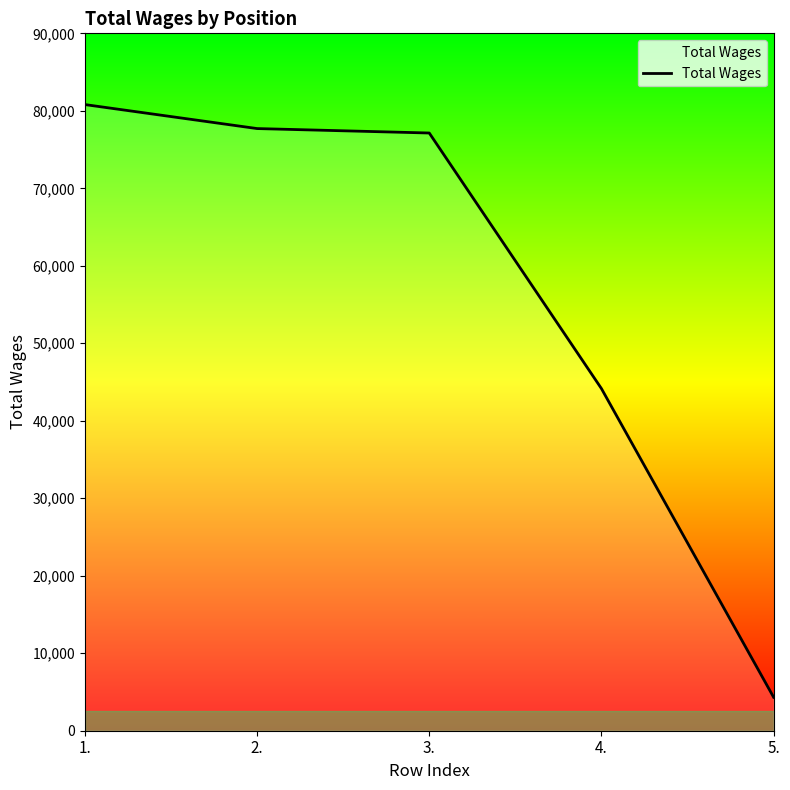

Reading right to left, extract all data points from this chart.

4321	44151	77136	77710	80806